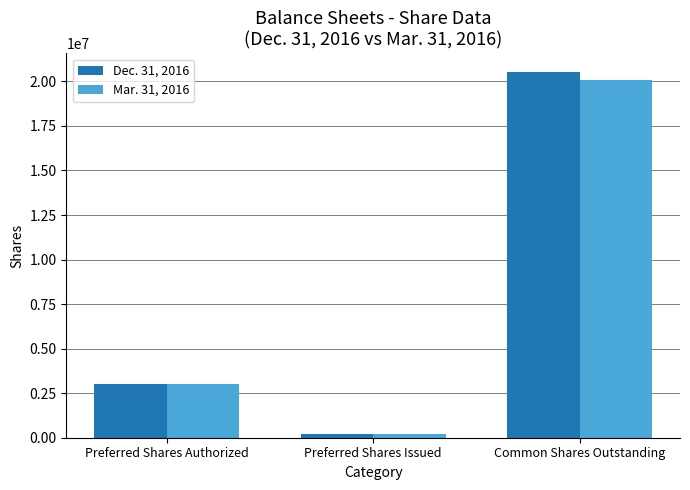

What is the difference between the second highest and minimum values in the Dec. 31, 2016 series?

2818000